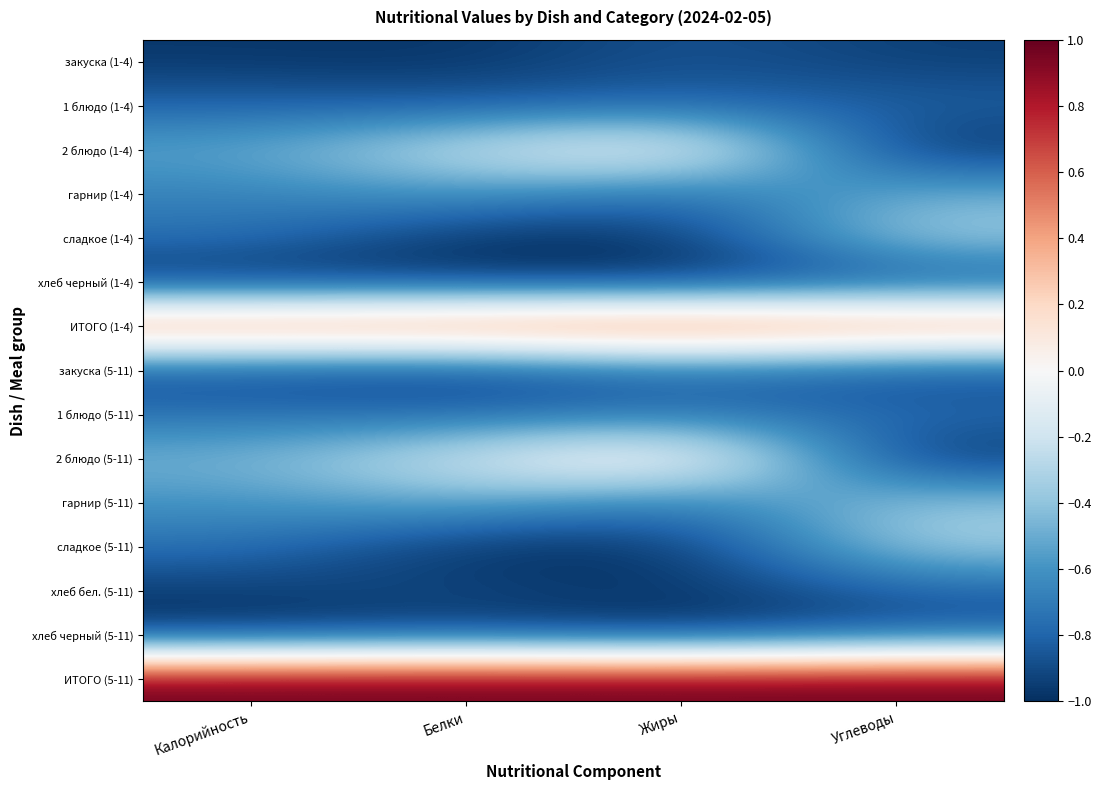

Reading left to right, list all the values displayed in this chart.

закуска (1-4): Калорийность=-1.0	Белки=-1.0	Жиры=-0.9	Углеводы=-0.9
1 блюдо (1-4): Калорийность=-0.8	Белки=-0.8	Жиры=-0.8	Углеводы=-0.8
2 блюдо (1-4): Калорийность=-0.5	Белки=-0.2	Жиры=0.1	Углеводы=-1.0
гарнир (1-4): Калорийность=-0.7	Белки=-0.6	Жиры=-0.8	Углеводы=-0.5
сладкое (1-4): Калорийность=-0.7	Белки=-1.0	Жиры=-1.0	Углеводы=-0.3
хлеб черный (1-4): Калорийность=-1.0	Белки=-1.0	Жиры=-1.0	Углеводы=-0.9
ИТОГО (1-4): Калорийность=0.6	Белки=0.6	Жиры=0.7	Углеводы=0.6
закуска (5-11): Калорийность=-0.9	Белки=-0.9	Жиры=-0.8	Углеводы=-0.9
1 блюдо (5-11): Калорийность=-0.7	Белки=-0.8	Жиры=-0.7	Углеводы=-0.8
2 блюдо (5-11): Калорийность=-0.5	Белки=-0.2	Жиры=0.2	Углеводы=-1.0
гарнир (5-11): Калорийность=-0.6	Белки=-0.5	Жиры=-0.7	Углеводы=-0.4
сладкое (5-11): Калорийность=-0.7	Белки=-1.0	Жиры=-1.0	Углеводы=-0.3
хлеб бел. (5-11): Калорийность=-1.0	Белки=-0.9	Жиры=-1.0	Углеводы=-0.8
хлеб черный (5-11): Калорийность=-1.0	Белки=-0.9	Жиры=-1.0	Углеводы=-0.9
ИТОГО (5-11): Калорийность=1.0	Белки=1.0	Жиры=1.0	Углеводы=1.0